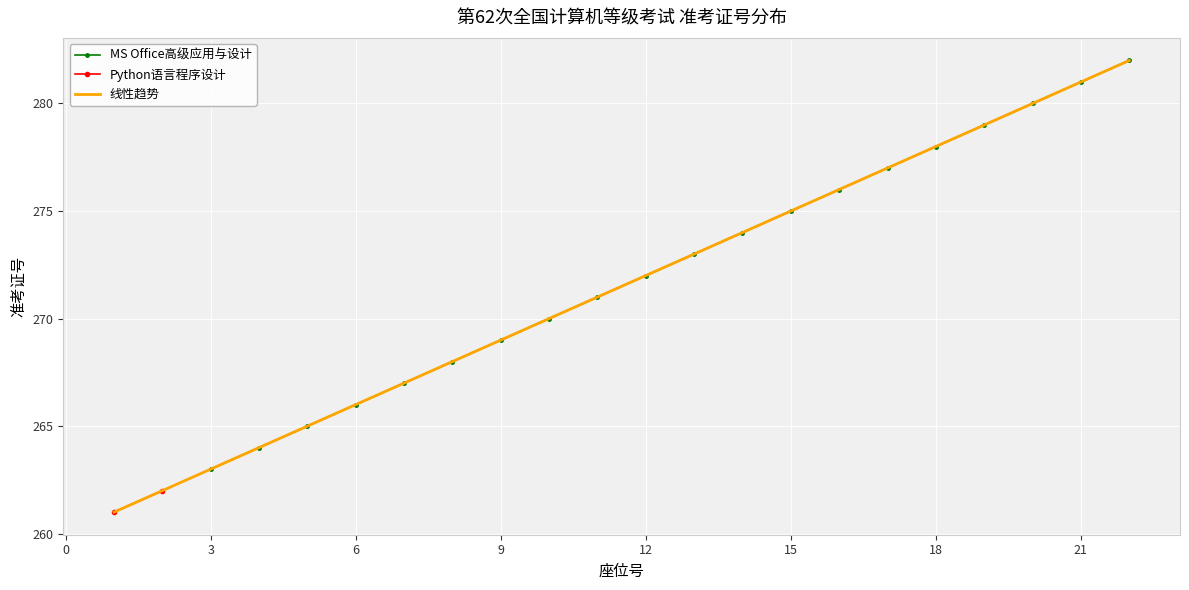

The value at 6 is 266. True or false?

True